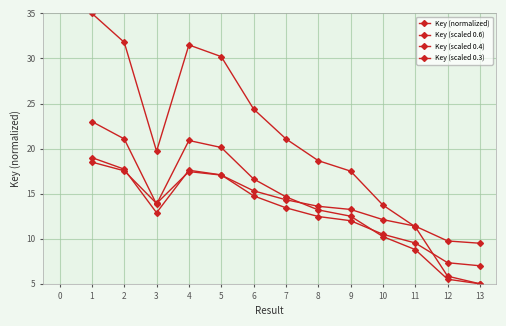

How many values in the Key (normalized) series exceed 19?

7